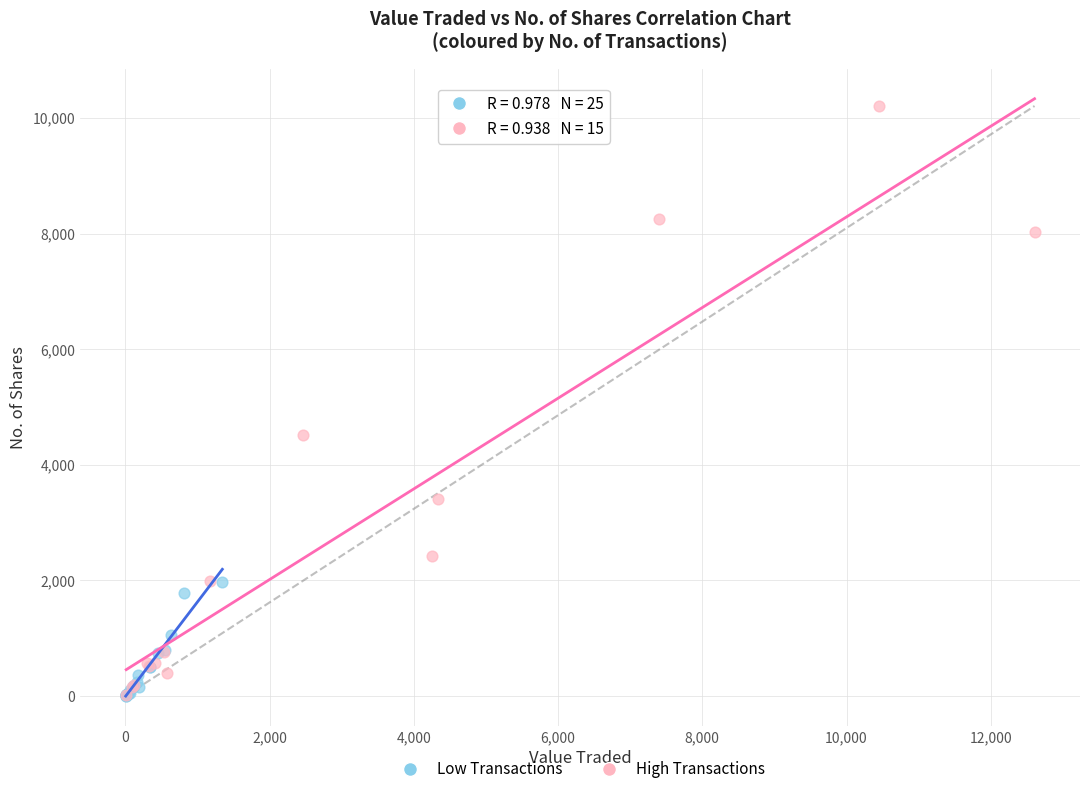

Which series reaches the maximum Y coordinate?

High Transactions